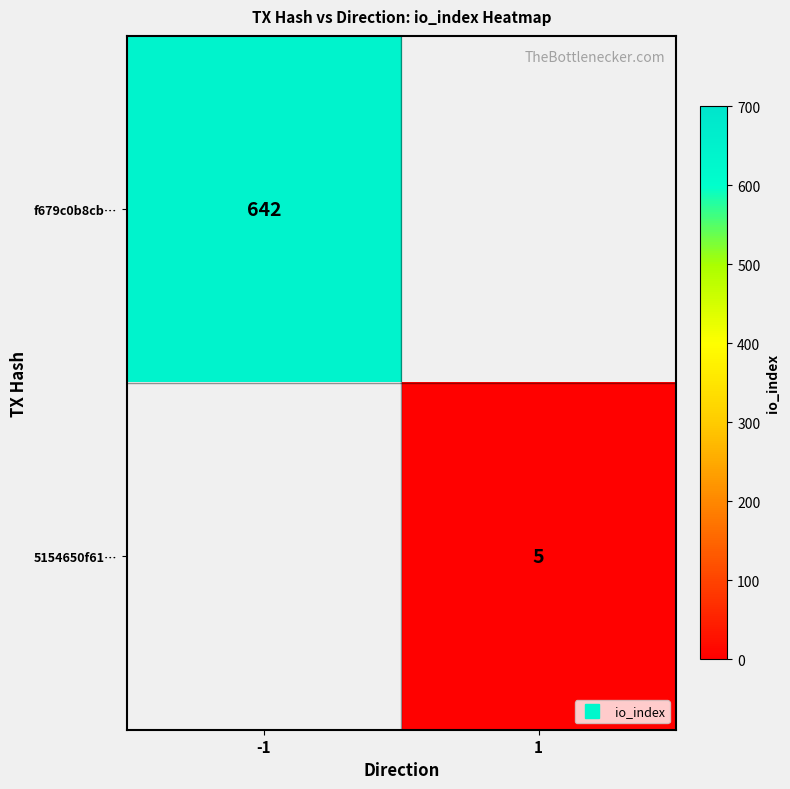

Which series has the largest total across all categories?

f679c0b8cb…